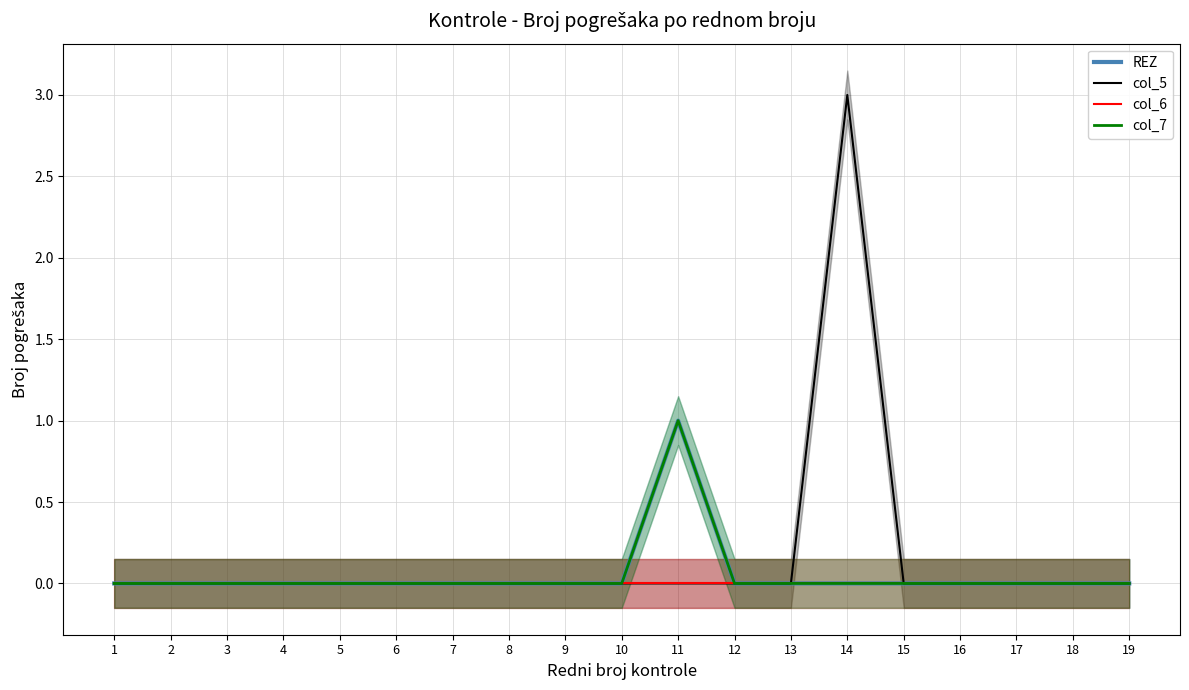

At which category is the sum across all series the highest?

14